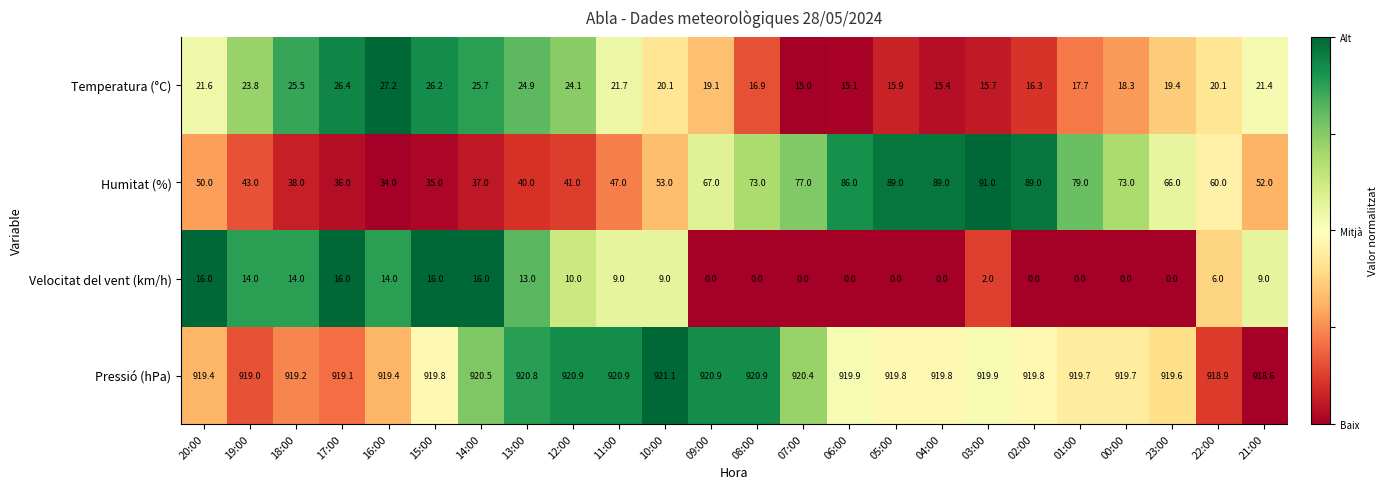

The value of Humitat (%) at 21:00 is 52.0. True or false?

True